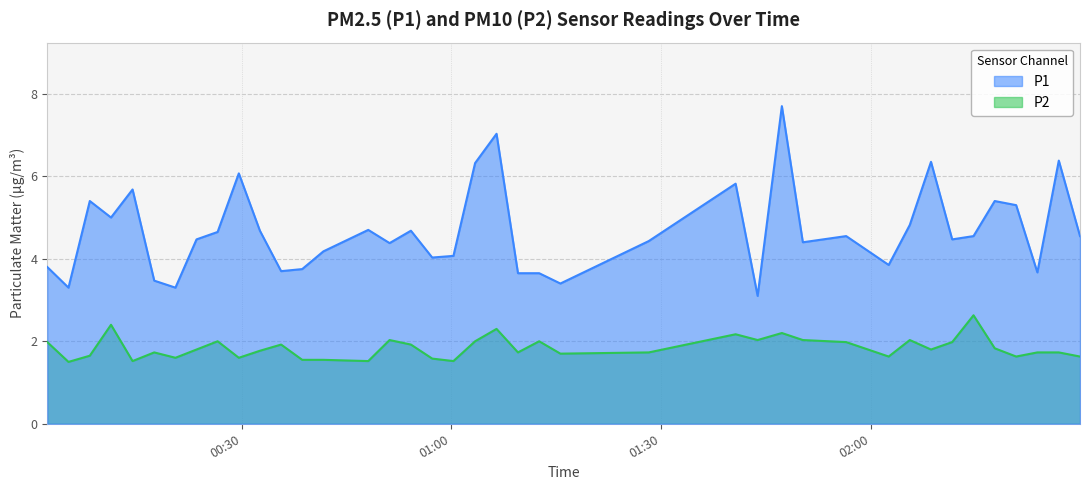

True or false: P1 and P2 intersect in this chart.

False